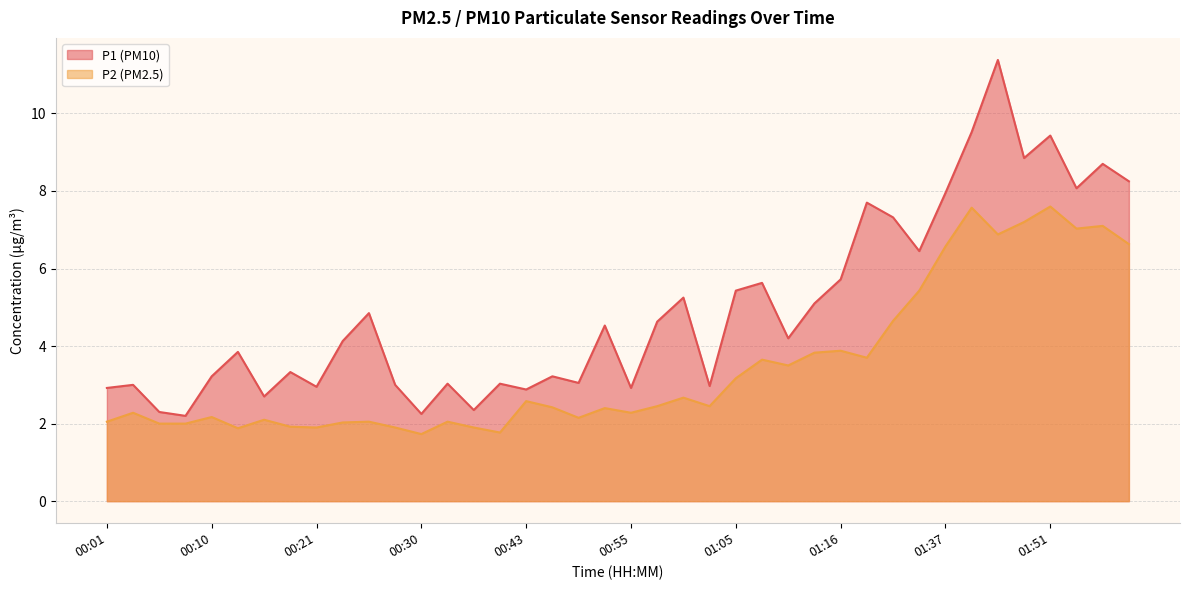

What is the average value of the P1 series?

5.0